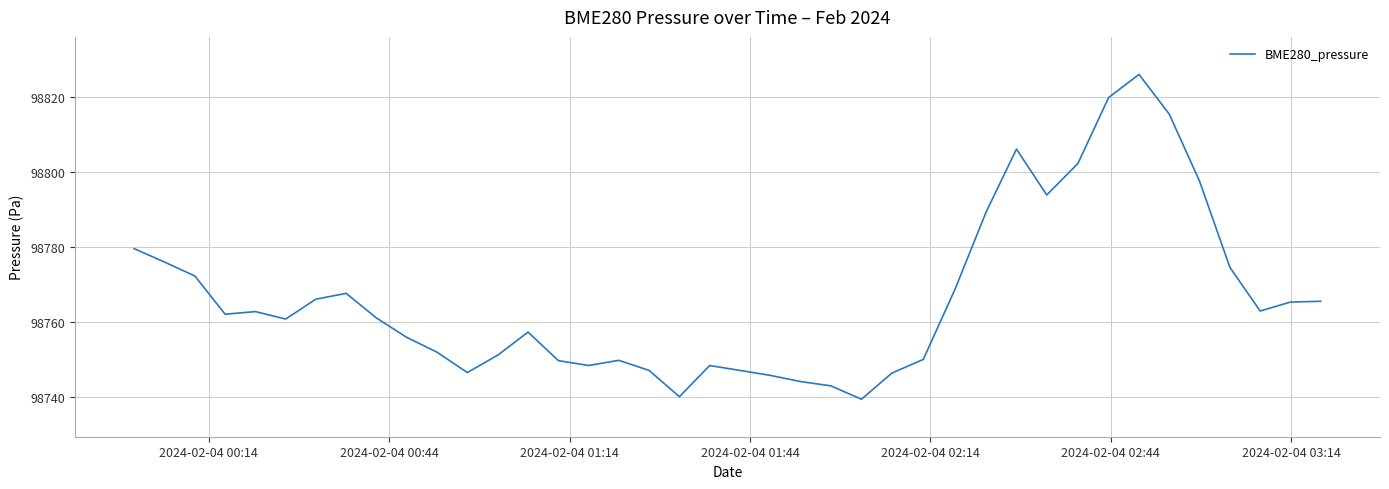

What is the smallest value displayed?

98739.5